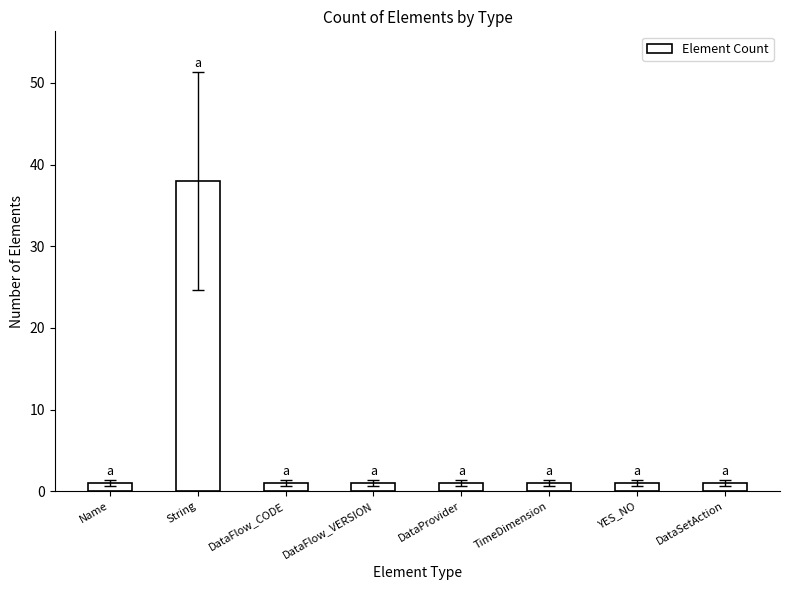

Reading left to right, list all the values displayed in this chart.

1	38	1	1	1	1	1	1